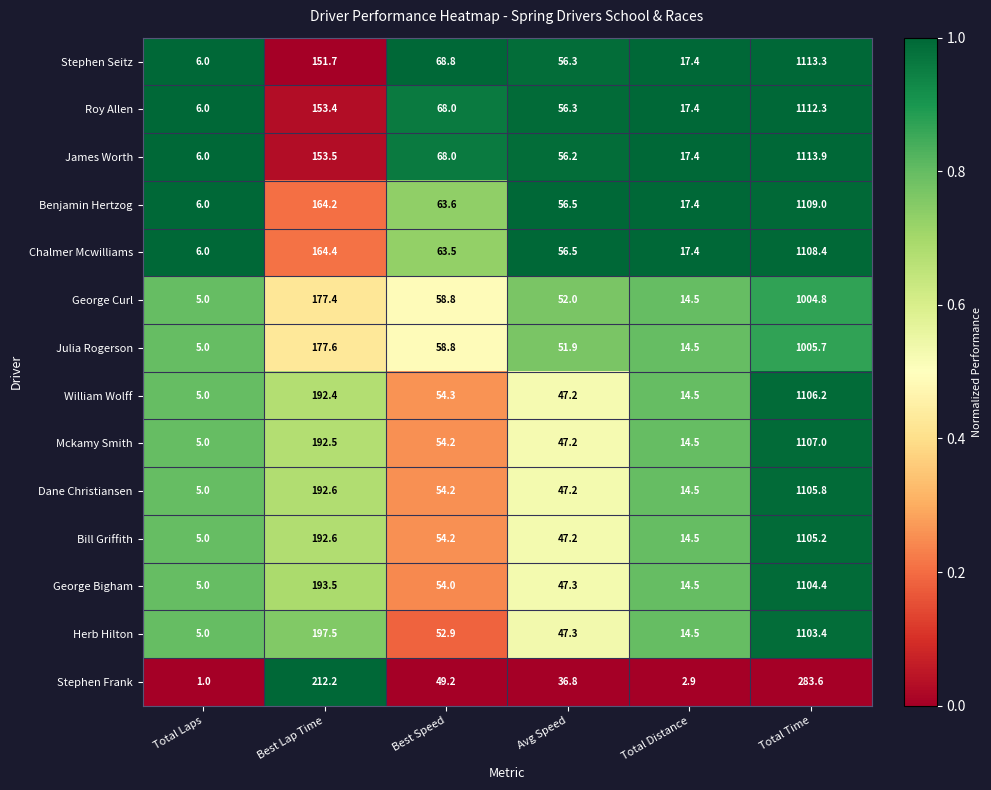

What is the sum of the Bill Griffith values at Best Lap Time and Best Speed?

246.8